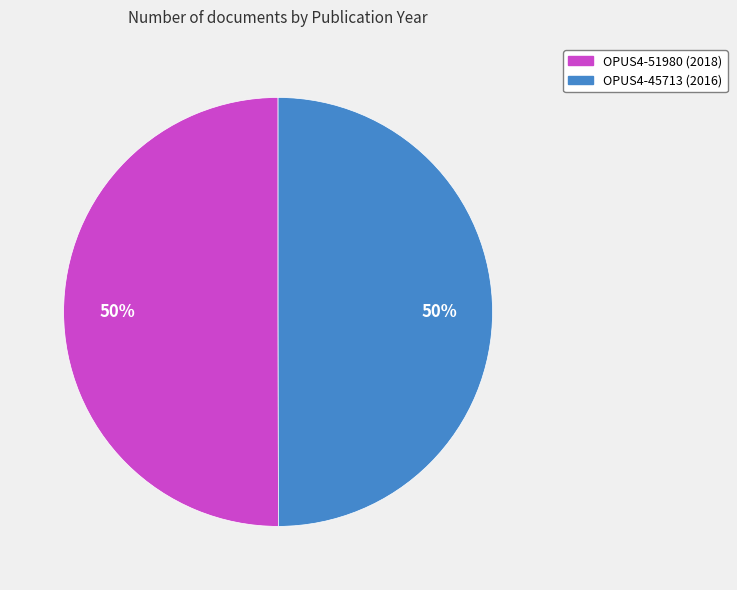

Is the sum of OPUS4-51980 and OPUS4-45713 greater than half?

Yes